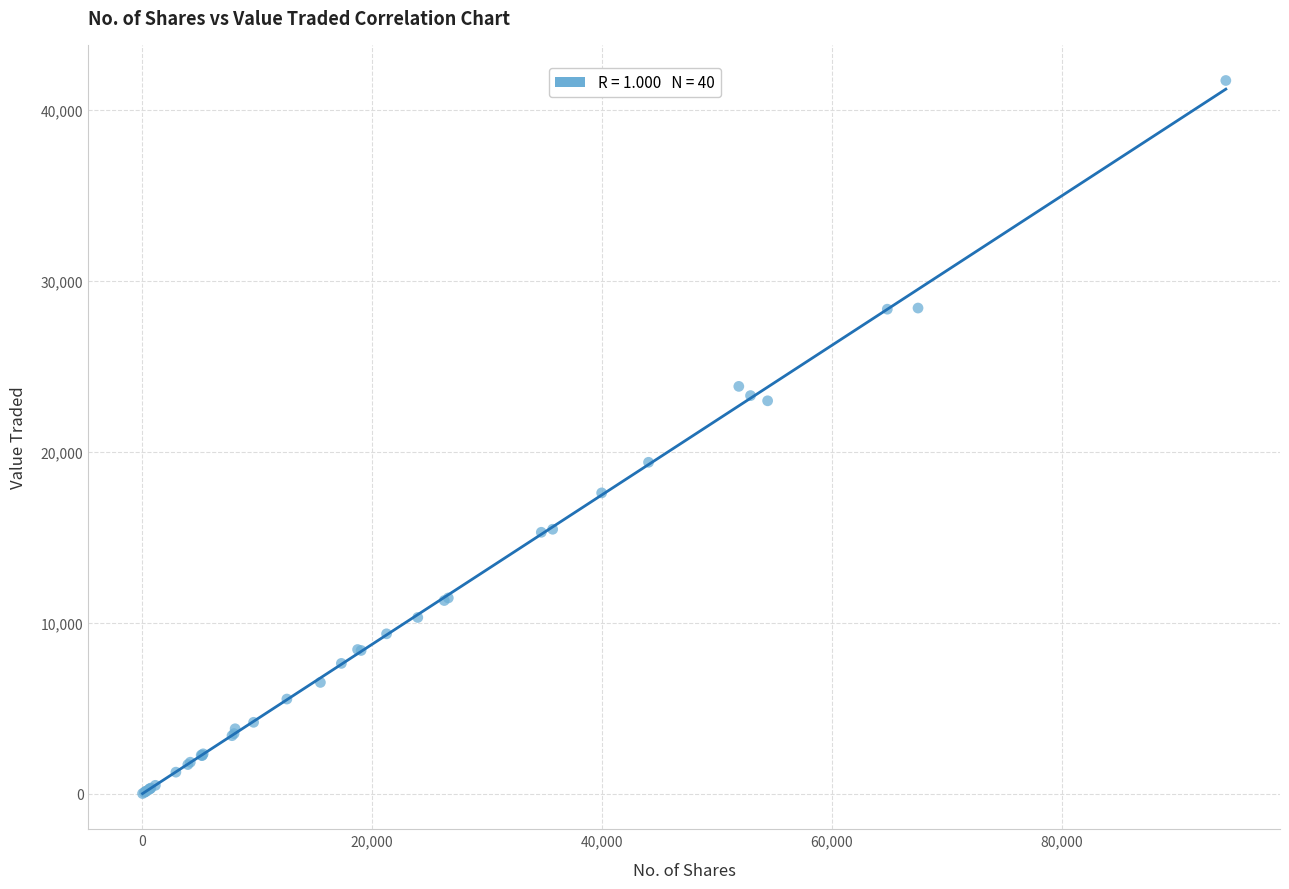

What Y value in the scatter plot is closest to 20859?

19382